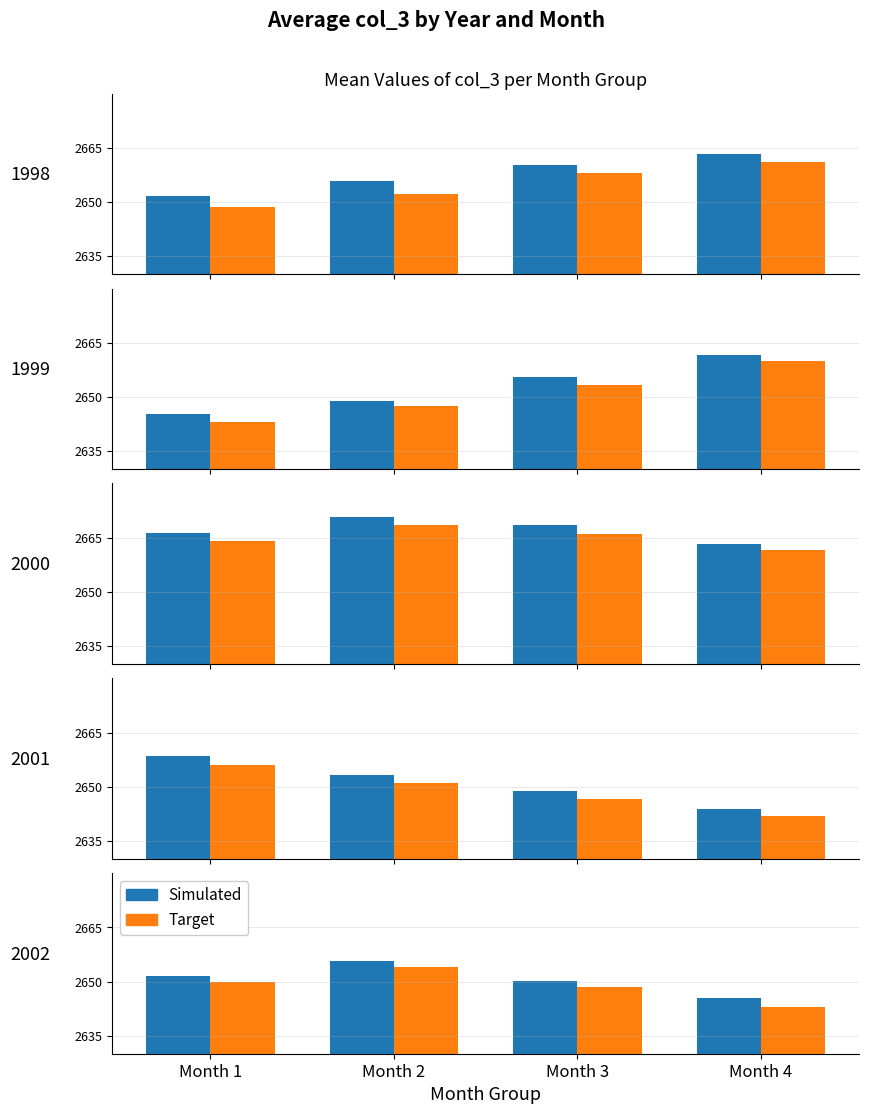

What is the approximate value of Target at Month 4?

2643.0